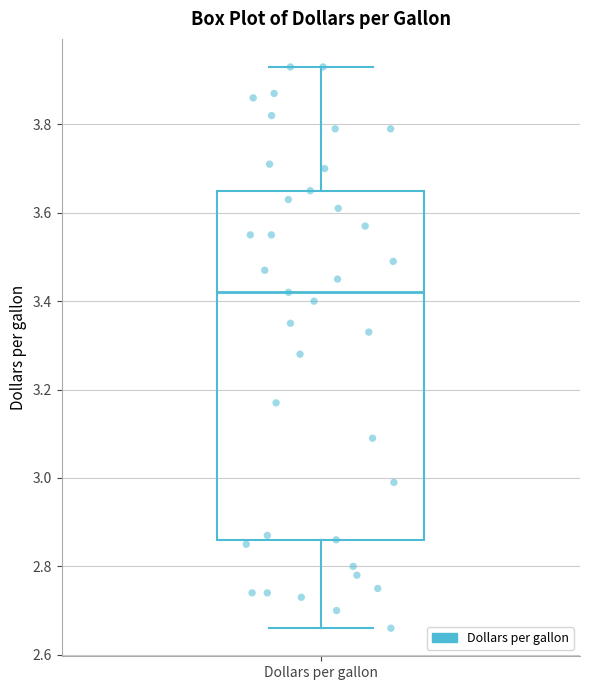

Where is the upper edge of the box for Dollars per gallon on the y-axis? The values are not printed on the chart, so give them approximately, as read against the axis.

3.66